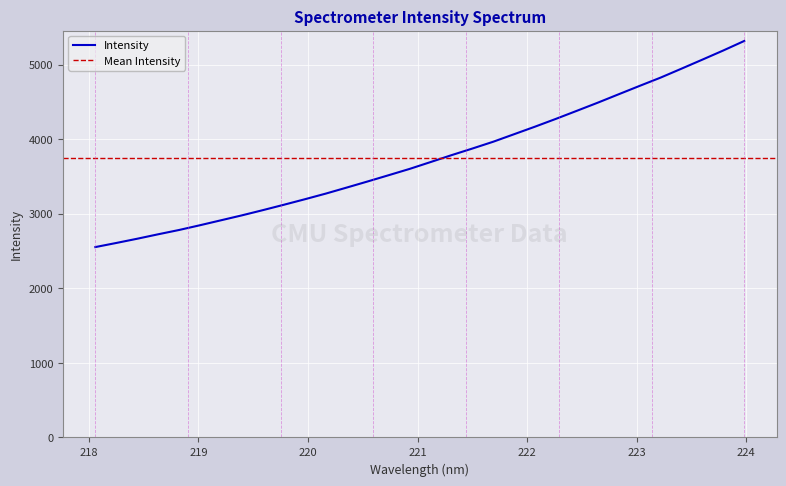

What is the minimum value shown in the chart?

2553.2